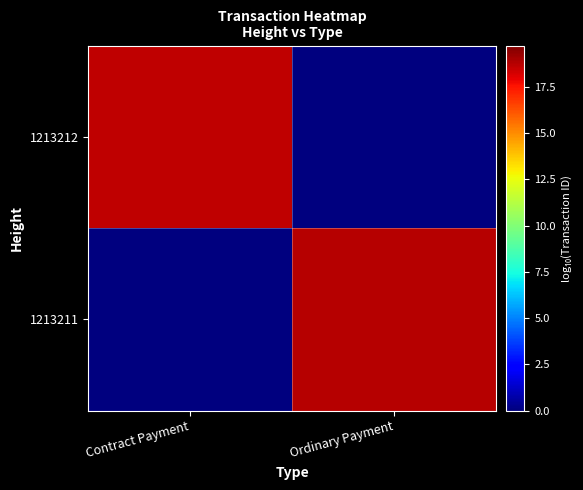

At Contract Payment, list the series in order from smallest to largest.

1213211, 1213212